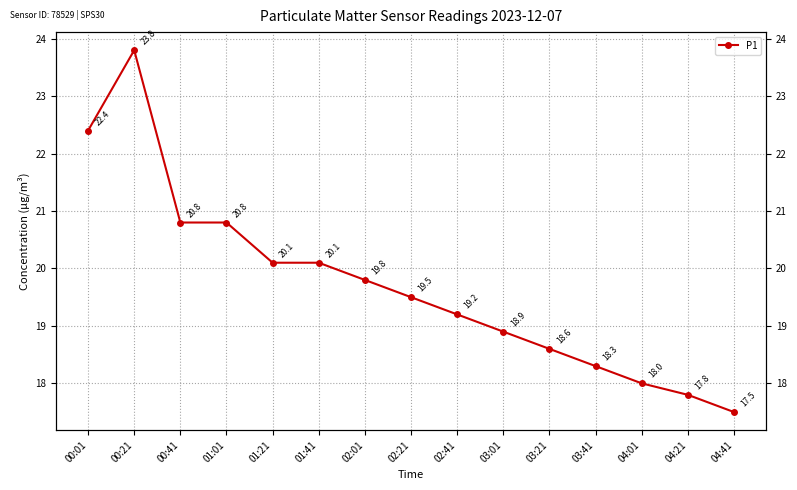

What is the ratio of the value at 02:01 to the value at 02:21?

1.0